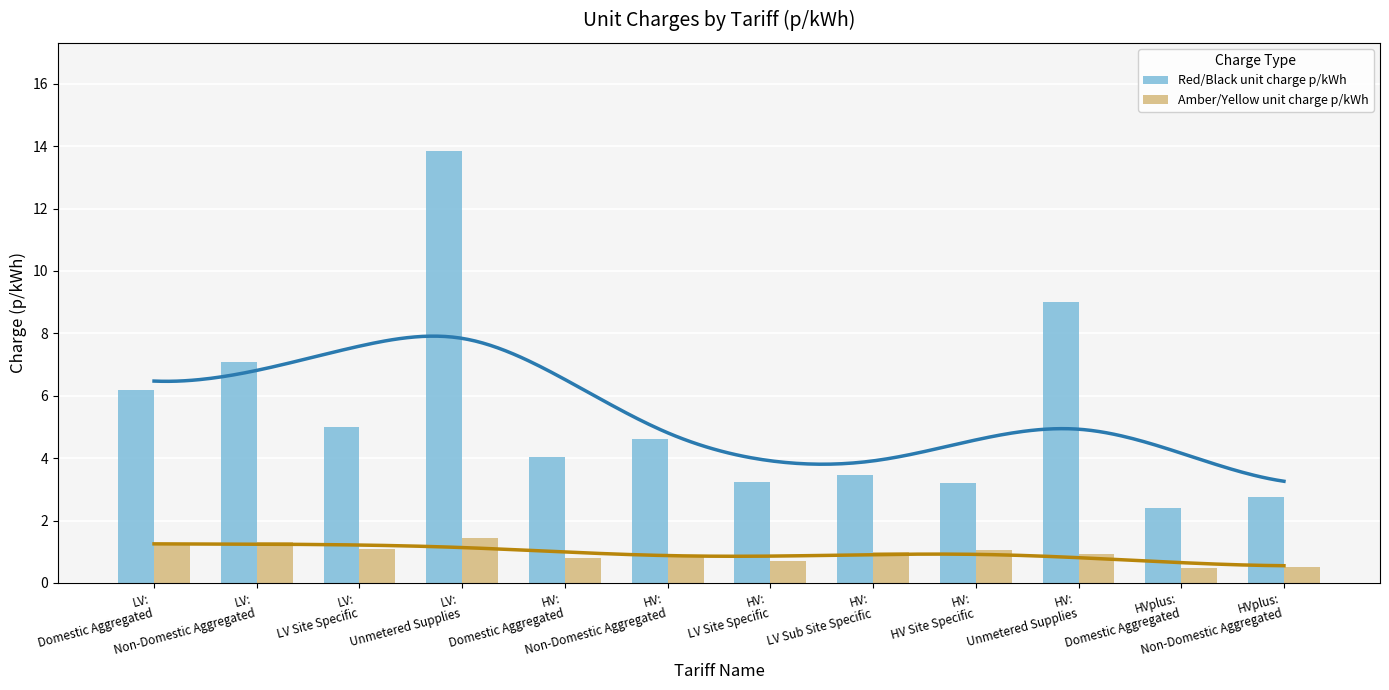

What is the minimum value for Amber/Yellow unit charge p/kWh?

0.5